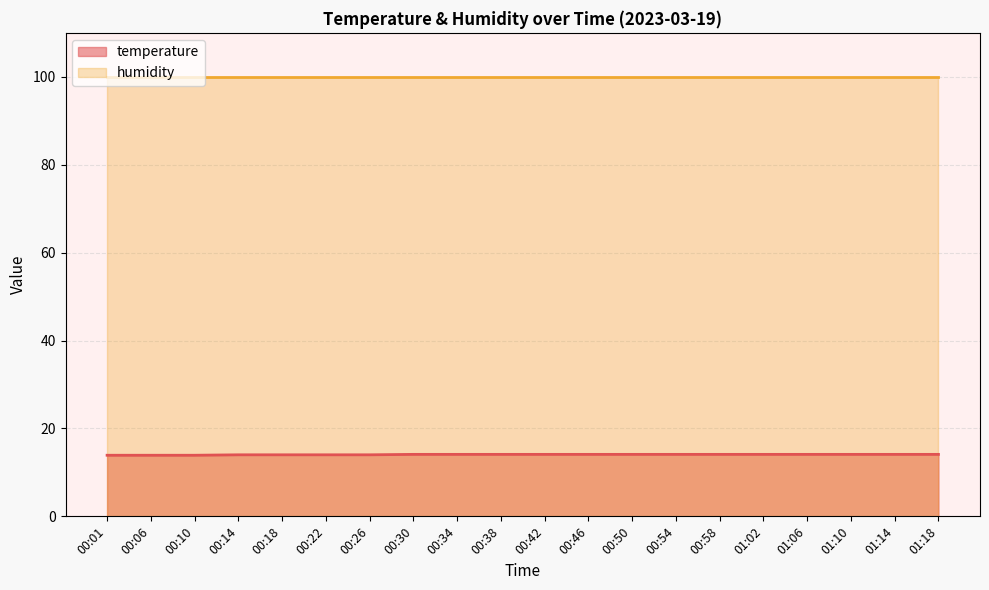

What is the minimum value shown in the chart?

13.9